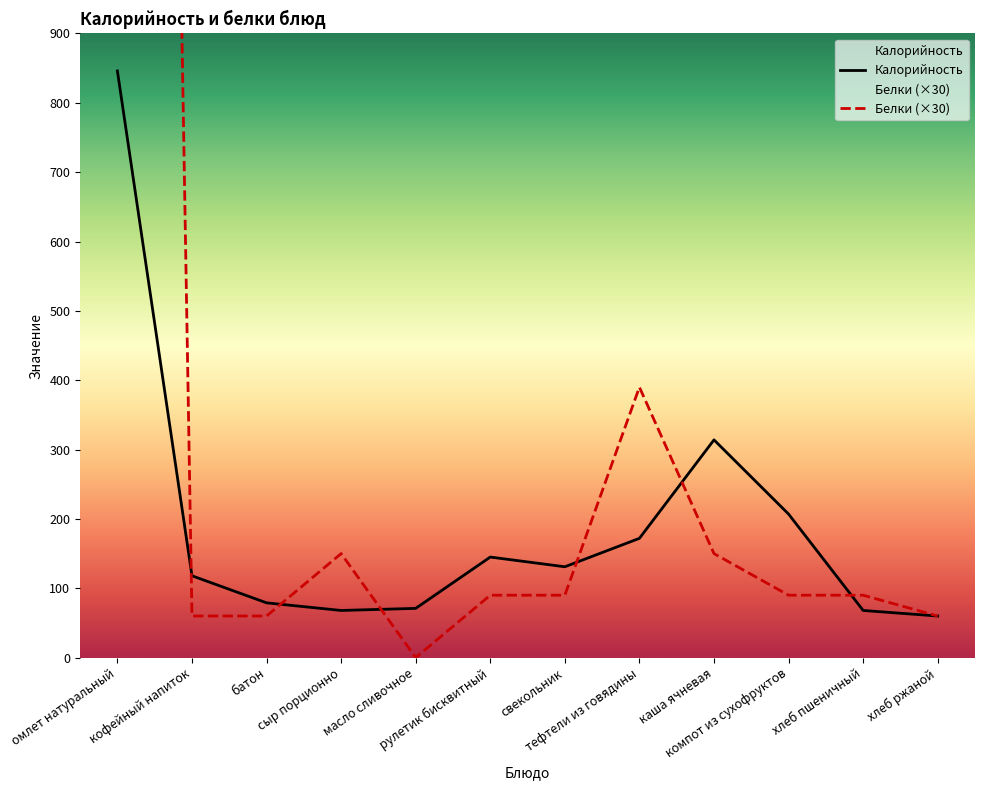

How many data points in Белки are above 90?

4